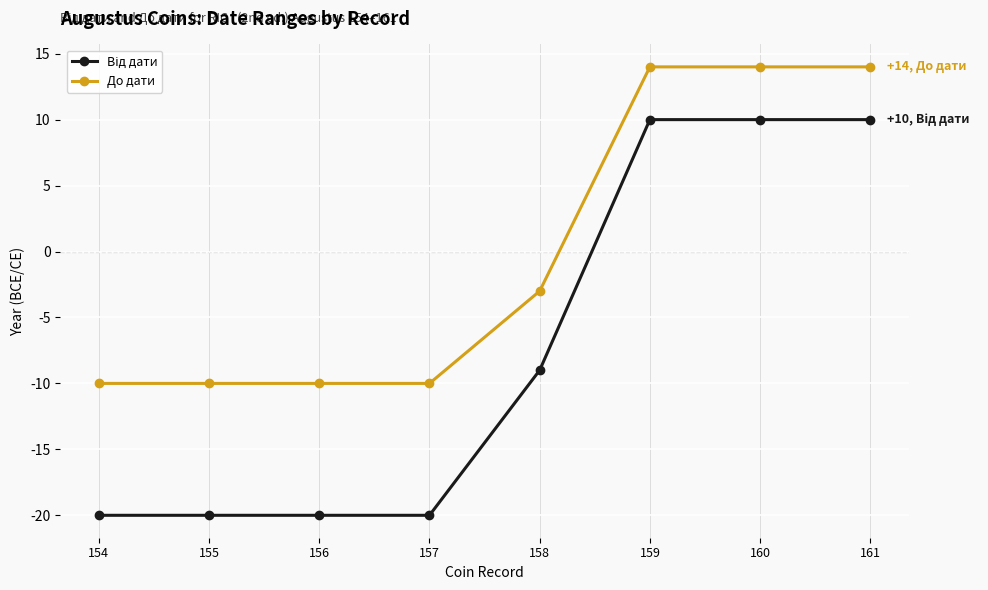

What is the spread (max minus min) of values at 157?

10